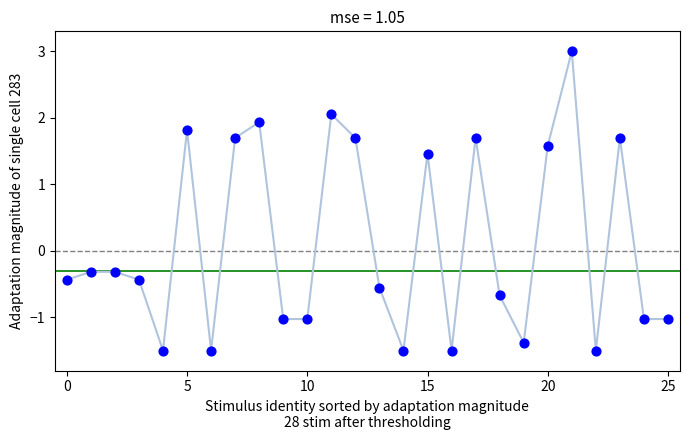

What is the range of Y values (max minus min)?

4.5